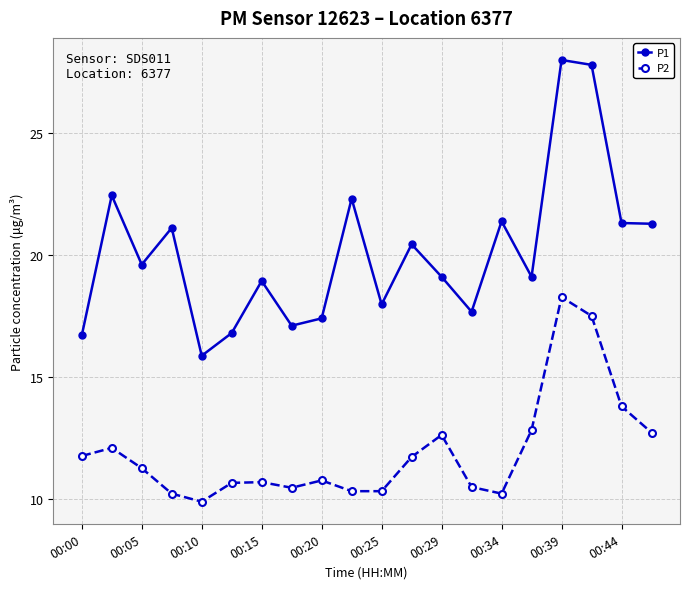

What is the sum of all P1 values?

402.2